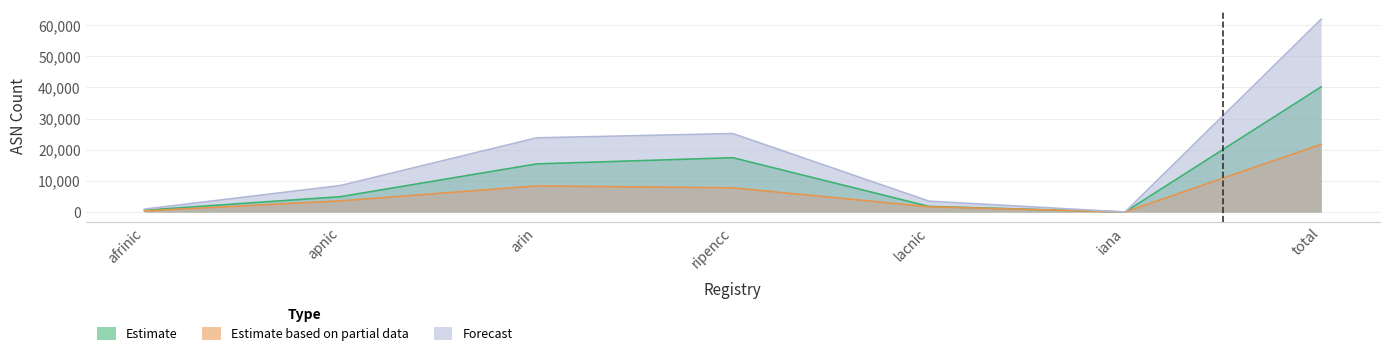

What position from the right is arin?

5